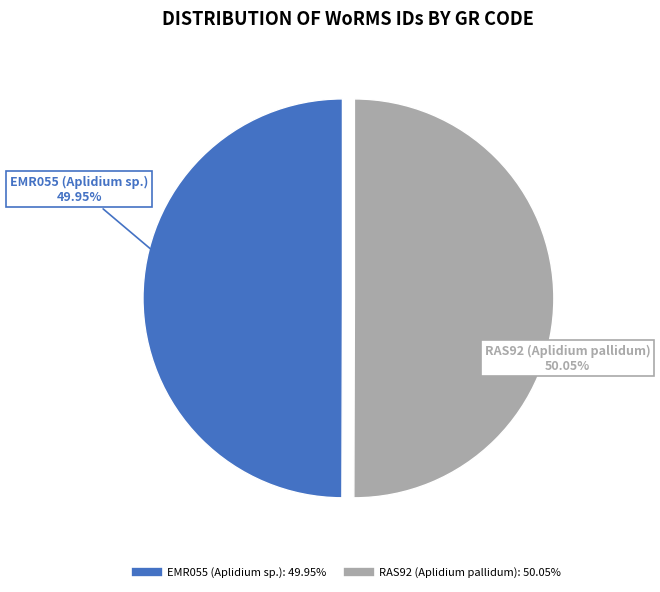

Approximately how many times larger is the value at RAS92 (Aplidium pallidum) compared to EMR055 (Aplidium sp.)?

1.0